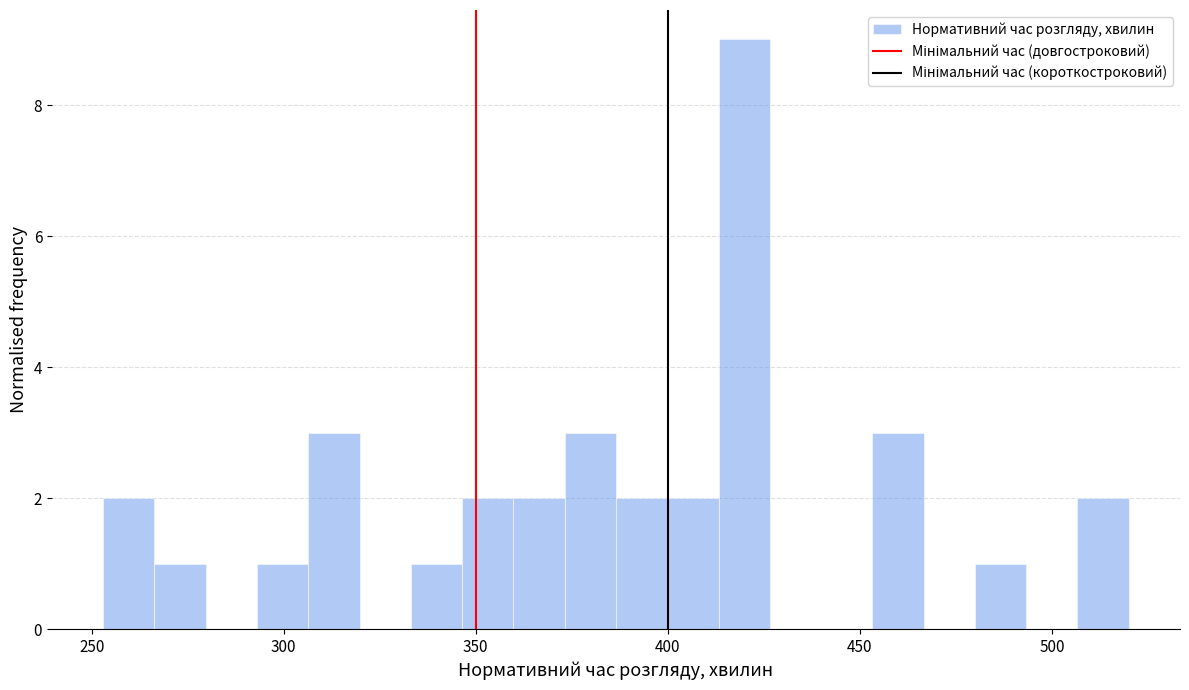

Read against the x-axis, roughly where is the centre of the tallest bar?

420